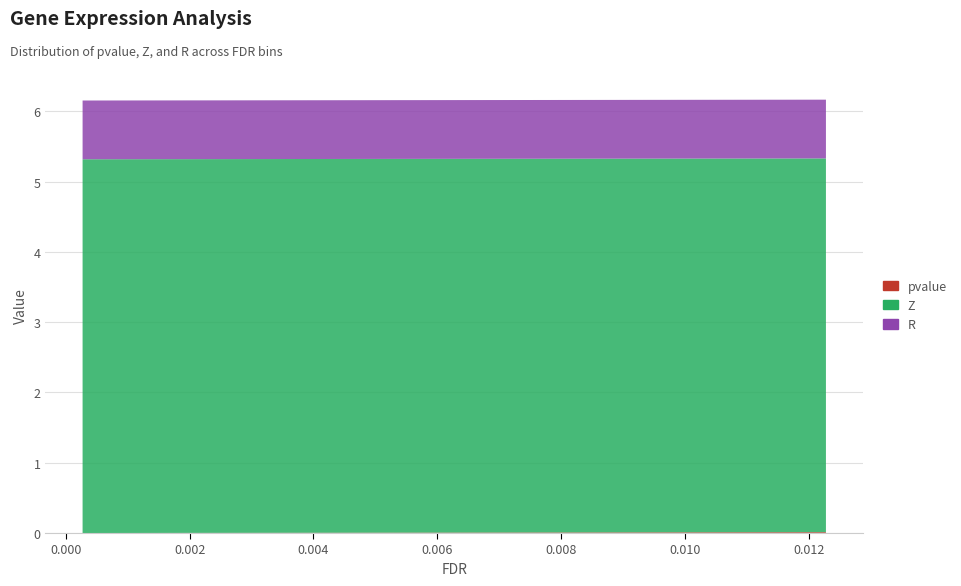

Reading left to right, extract all data points from this chart.

pvalue: 0=0.0	1=0.0	2=0.0	3=0.0	4=0.0	5=0.0	6=0.0	7=0.0	8=0.0	9=0.0	10=0.0	11=0.0	12=0.0	13=0.0	14=0.0	15=0.0	16=0.0	17=0.0	18=0.0	19=0.0
Z: 0=5.3	1=5.3	2=5.3	3=5.3	4=5.3	5=5.3	6=5.3	7=5.3	8=5.3	9=5.3	10=5.3	11=5.3	12=5.3	13=5.3	14=5.3	15=5.3	16=5.3	17=5.3	18=5.3	19=5.3
R: 0=0.8	1=0.8	2=0.8	3=0.8	4=0.8	5=0.8	6=0.8	7=0.8	8=0.8	9=0.8	10=0.8	11=0.8	12=0.8	13=0.8	14=0.8	15=0.8	16=0.8	17=0.8	18=0.8	19=0.8